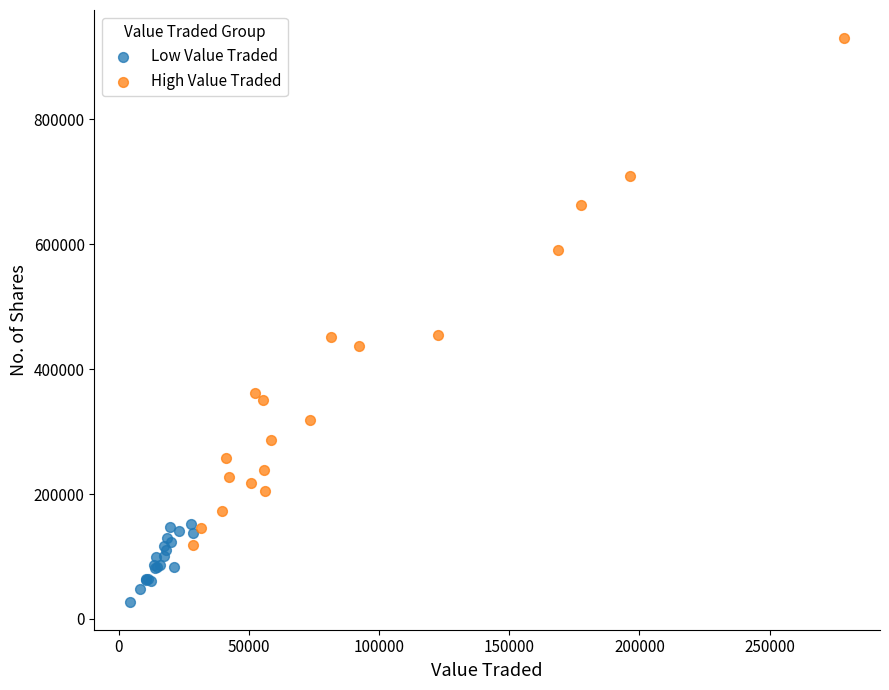

Which series reaches the maximum Y coordinate?

High Value Traded